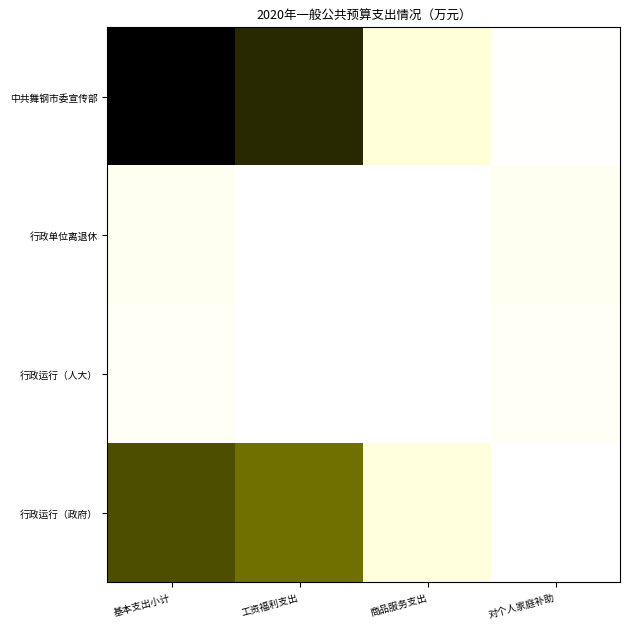

Rank the series at 基本支出小计 from highest to lowest value.

中共舞钢市委宣传部, 行政运行（政府）, 行政单位离退休, 行政运行（人大）